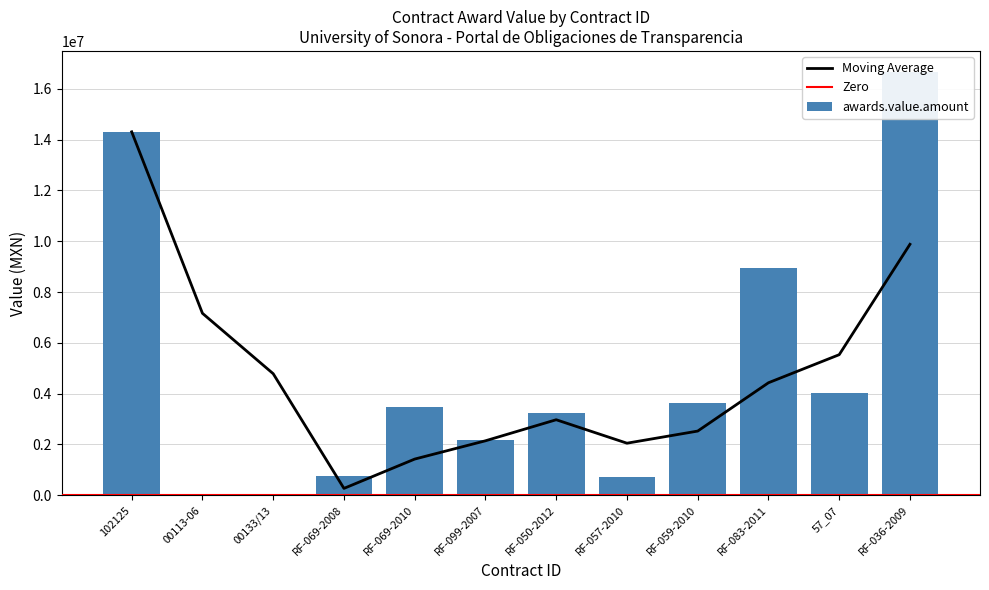

True or false: the data shows 5416586.9 at RF-069-2010.

False